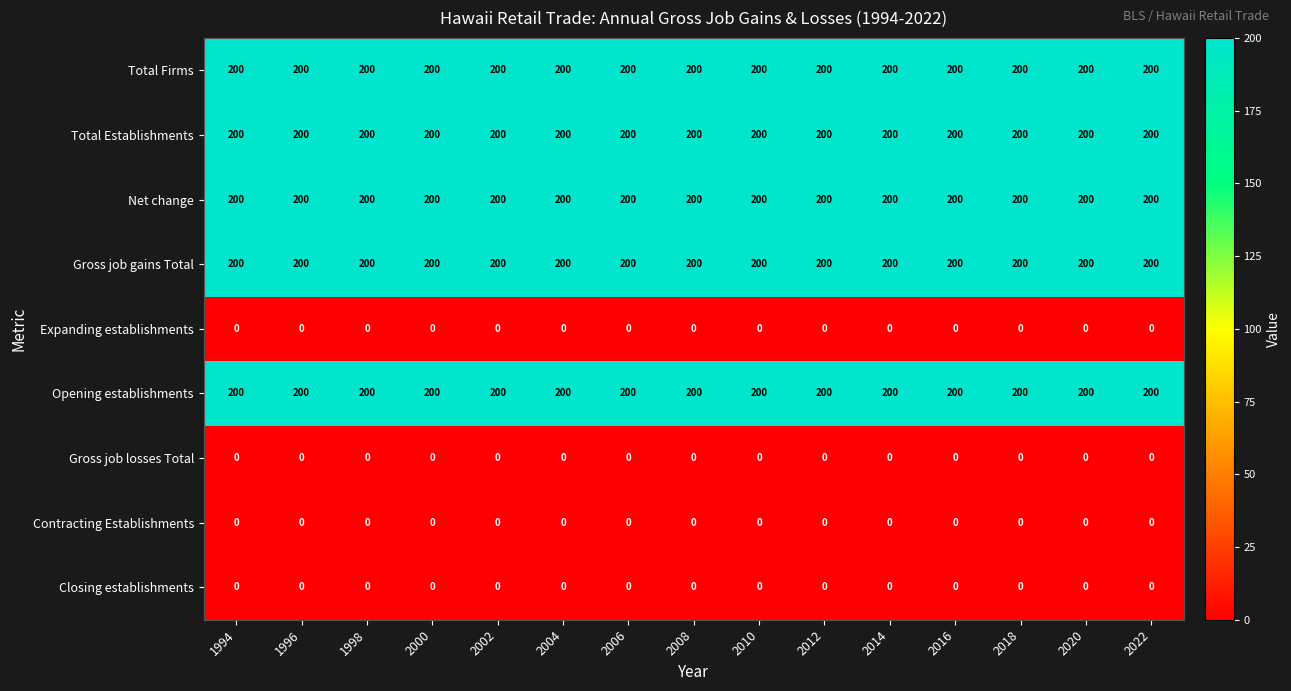

What is the greatest value displayed?

200